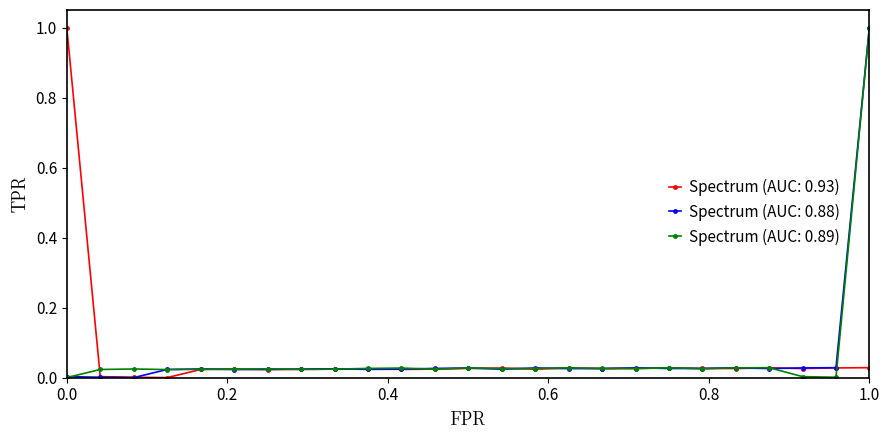

True or false: Spectrum (AUC: 0.93) and Spectrum (AUC: 0.89) cross at least once.

True